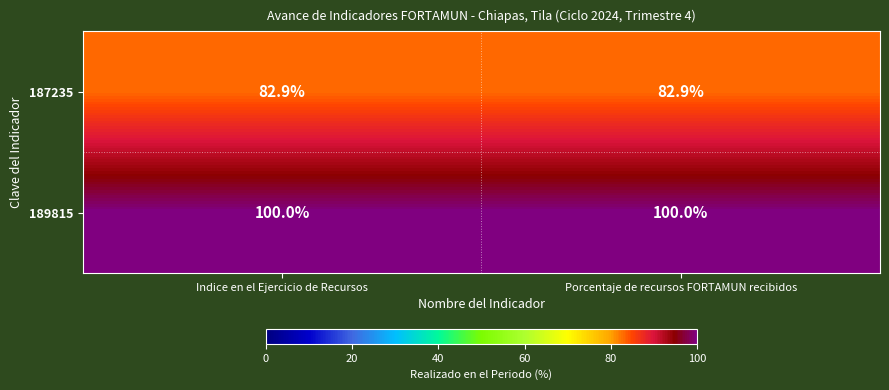

What is the lowest value of the 189815 series?

100.0